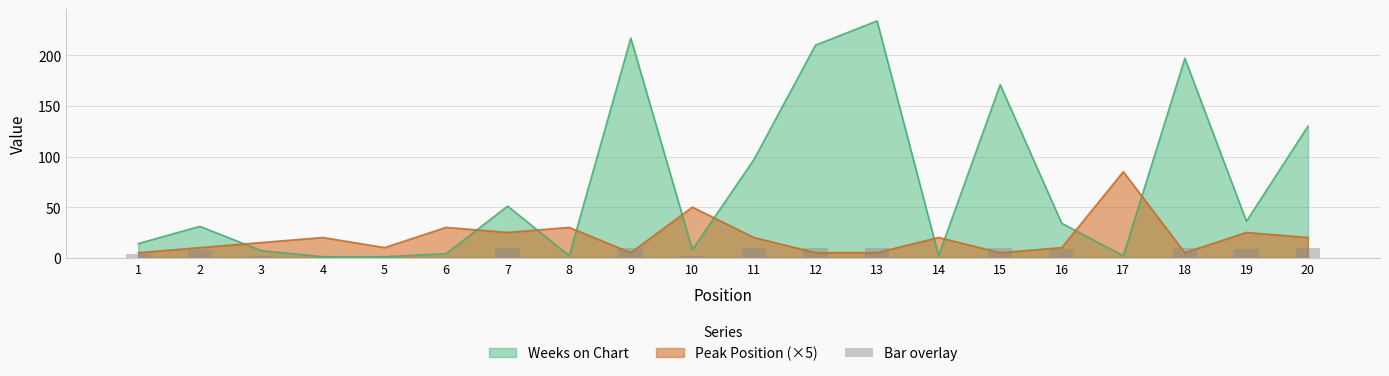

At which label does the data first exceed 8?

7